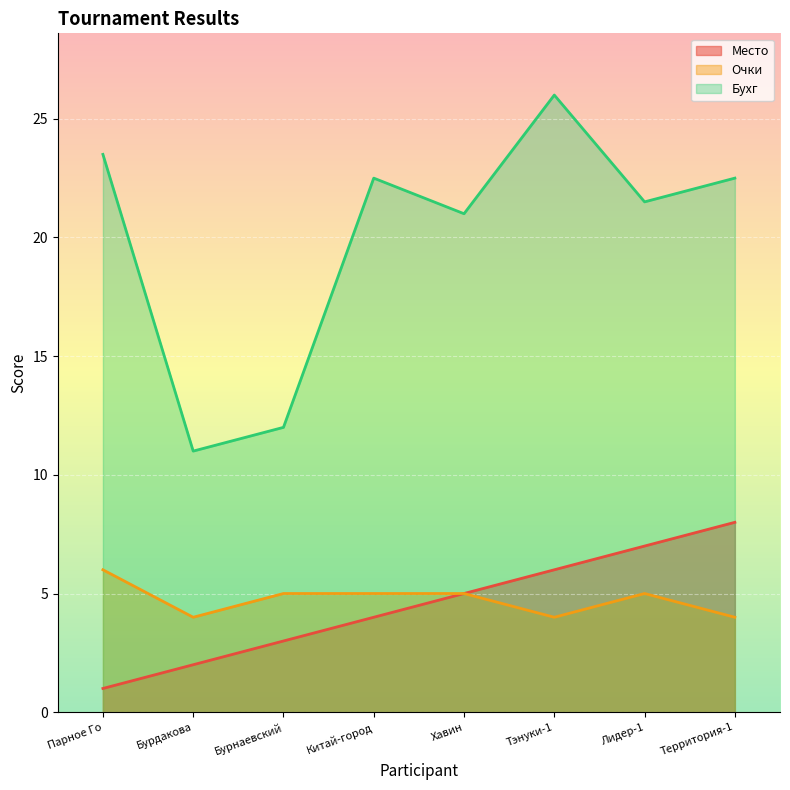

What are all the series names shown in the legend?

Место, Очки, Бухг